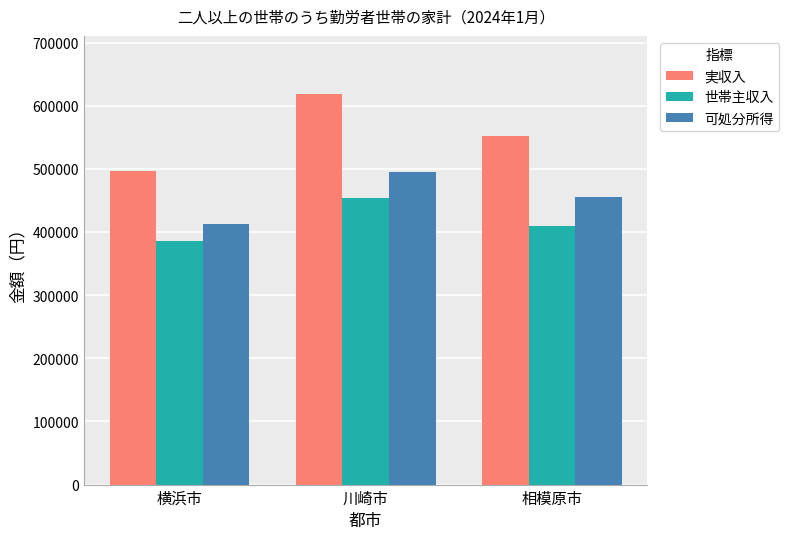

List the series in order of their overall mean, highest first.

実収入, 可処分所得, 世帯主収入